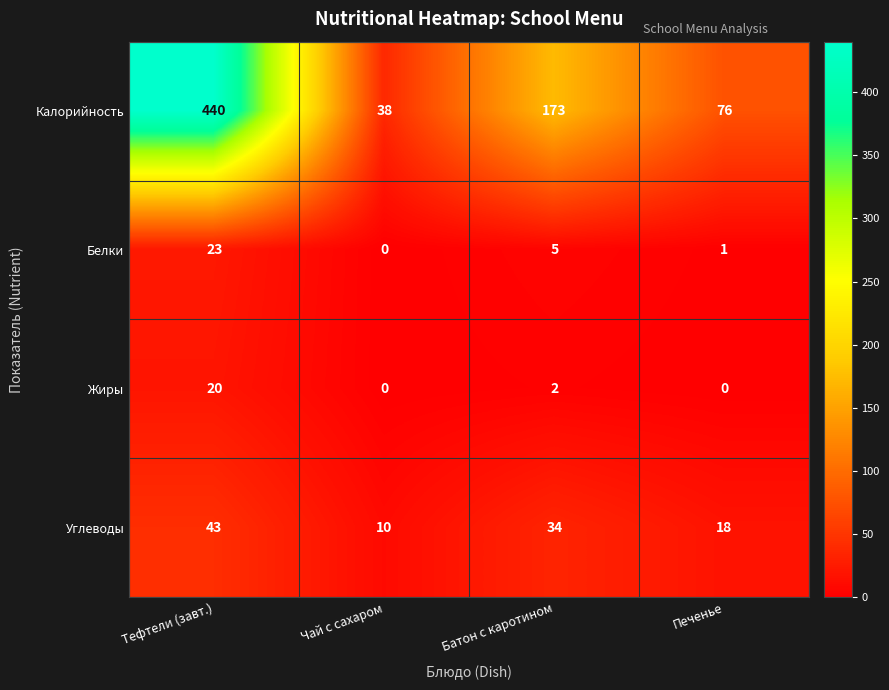

What is the difference between the maximum and second lowest values in the Белки series?

22